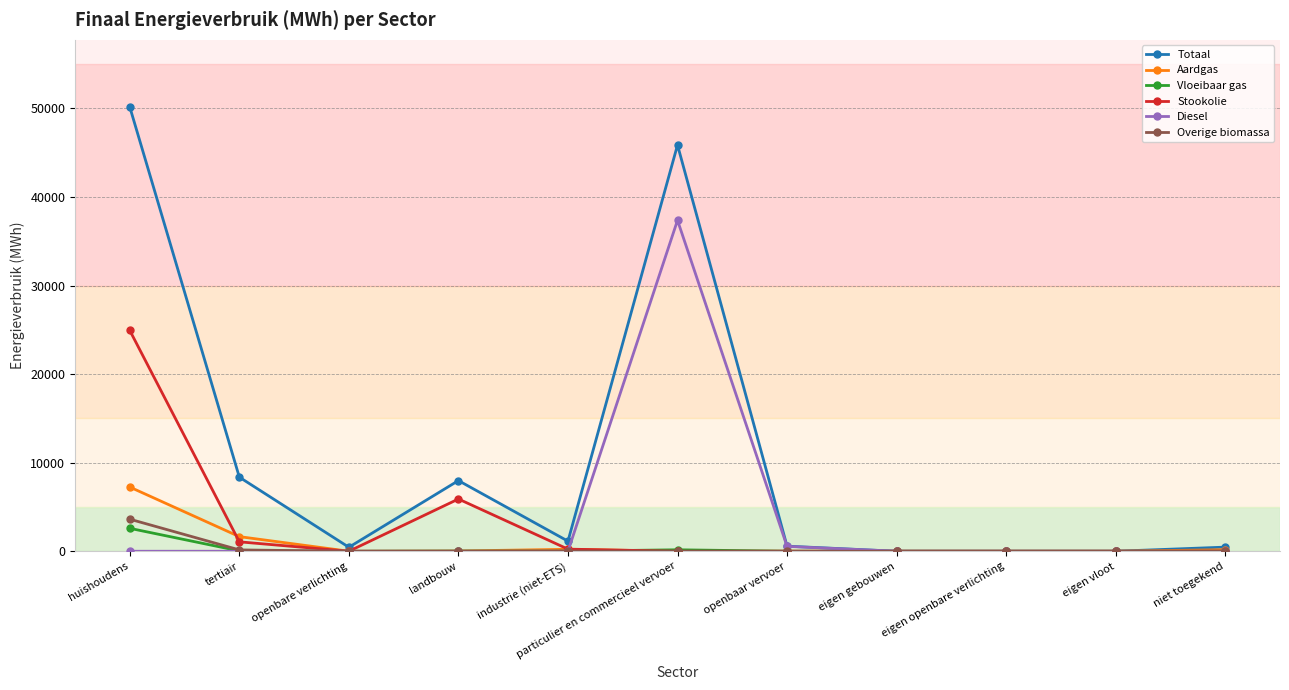

Which series has the largest total across all categories?

Totaal